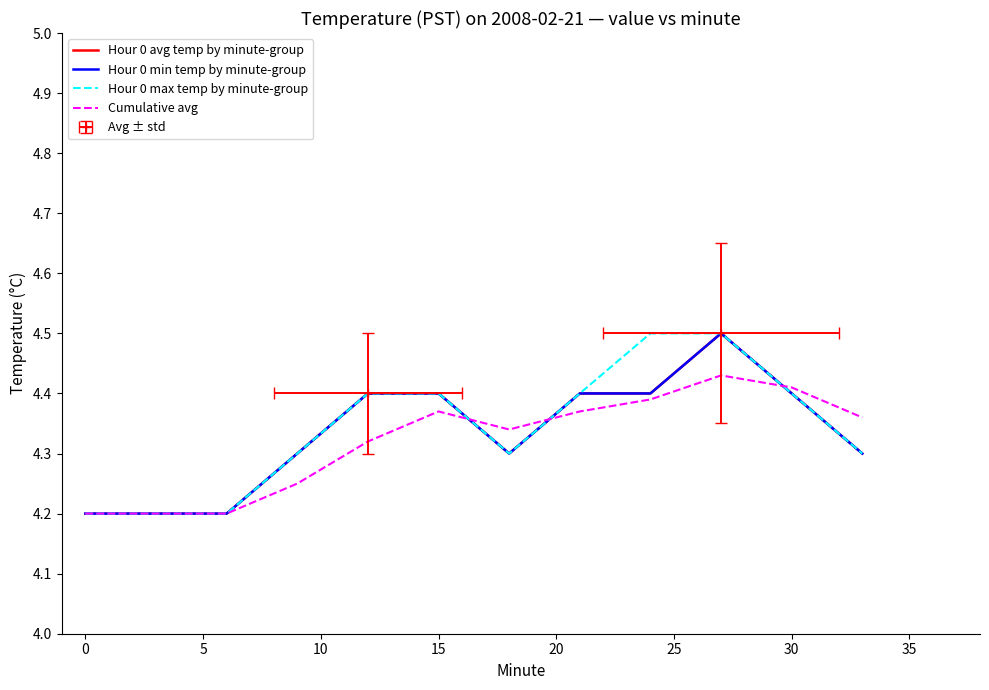

Which series has the largest range (max minus min)?

Hour 0 avg temp by minute-group